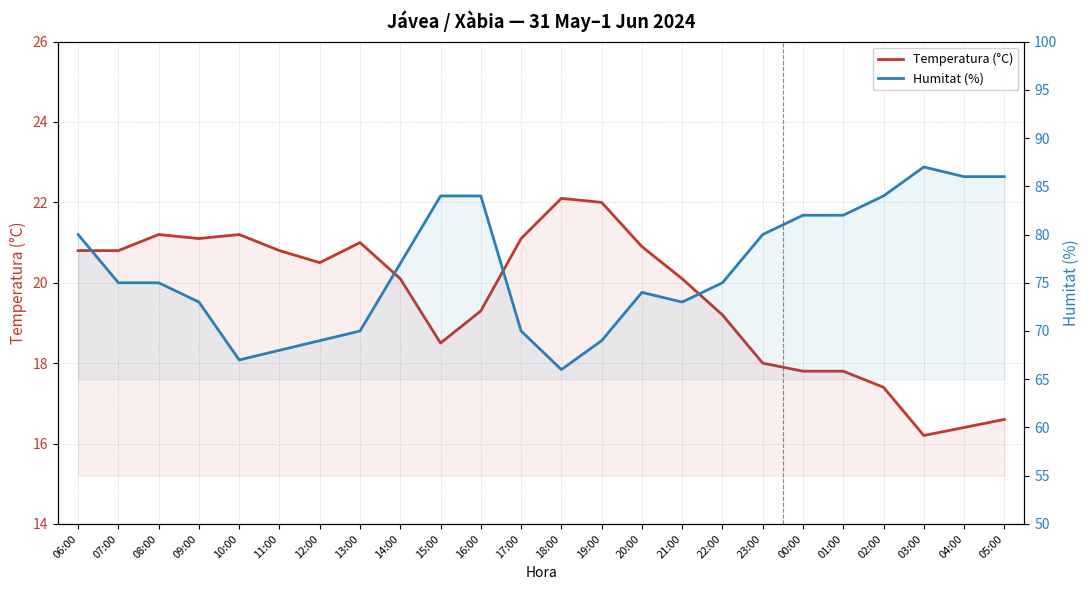

At which category is the sum across all series the highest?

16:00